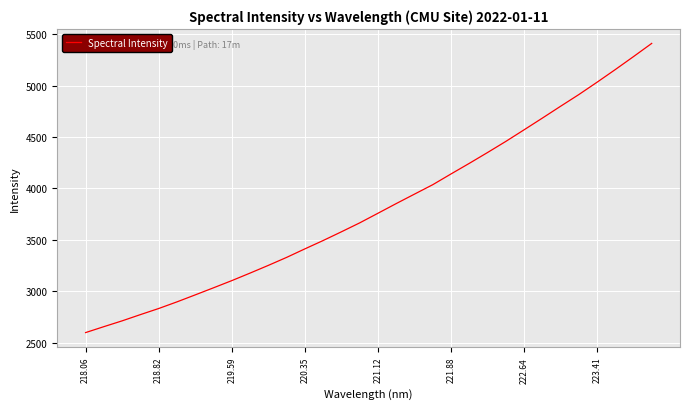

What is the greatest value displayed?

5412.4